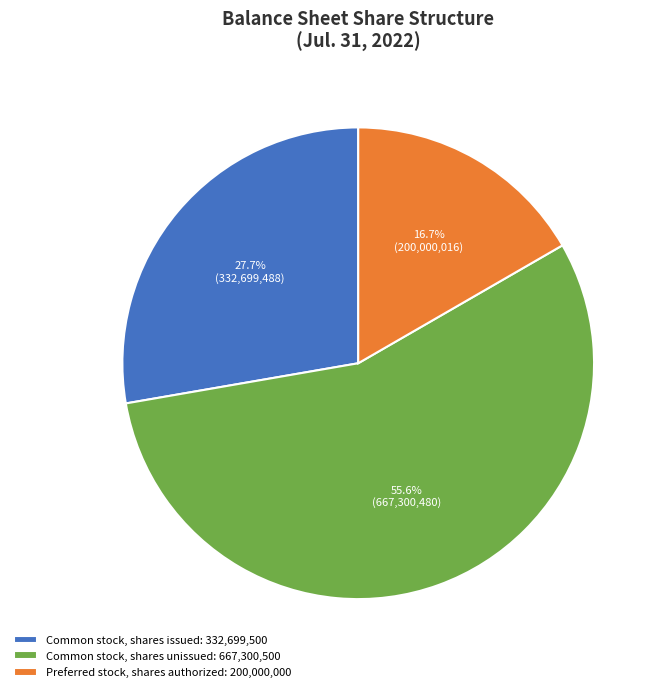

Between Preferred stock, shares authorized: 200,000,000 and Common stock, shares issued: 332,699,500, which is larger?

Common stock, shares issued: 332,699,500